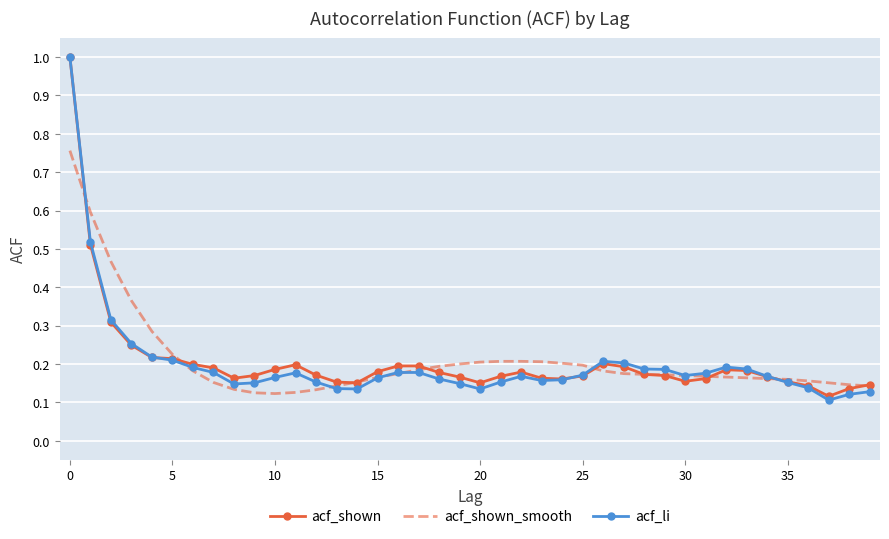

What is the maximum value for acf_shown?

1.0